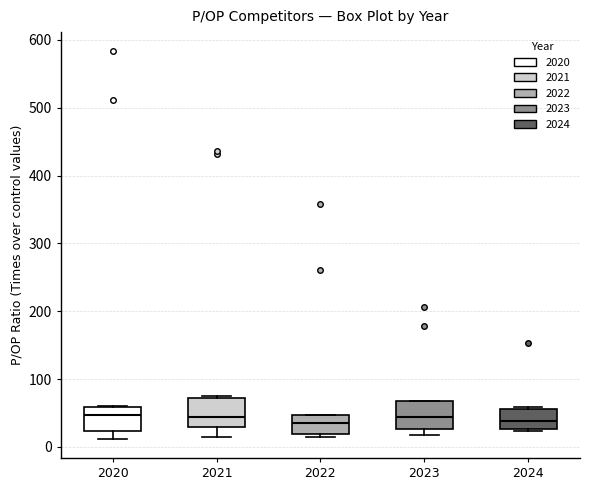

Where does the lower whisker of the box at x = 2020 end on the y-axis? The values are not printed on the chart, so give them approximately, as read against the axis.

10